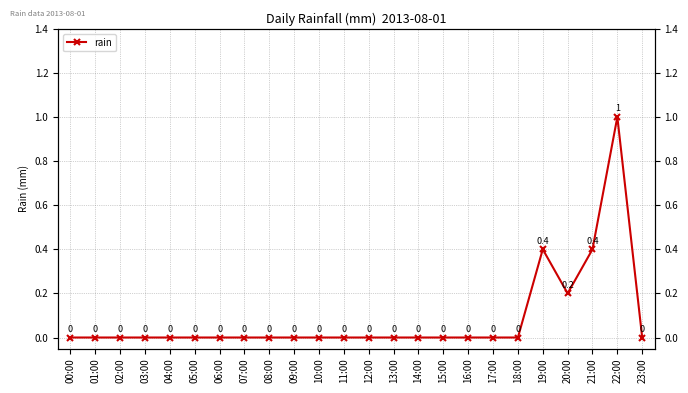

How many interior local valleys (lower than both neighbors) does the data have?

1